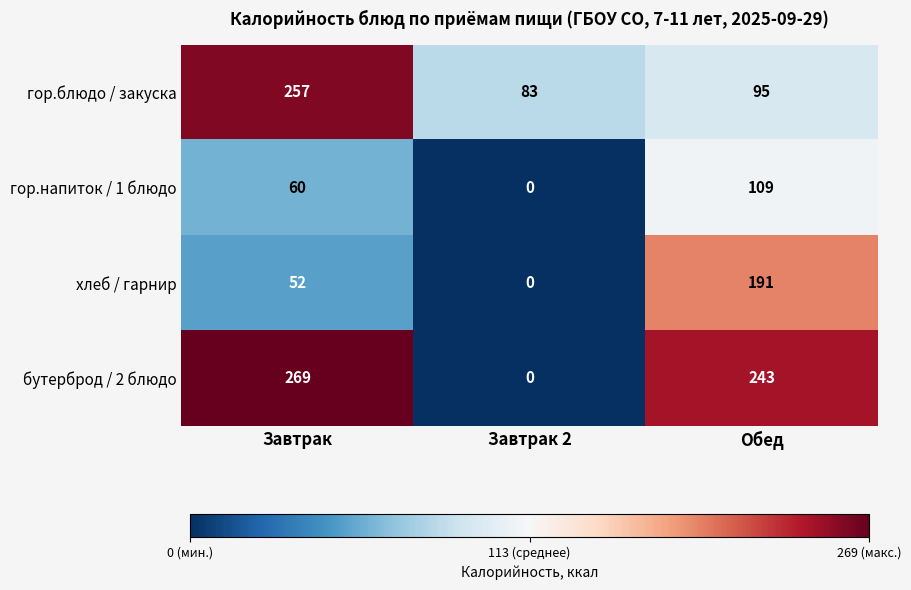

Where does the гор.блюдо / закуска series first go above 95?

Завтрак